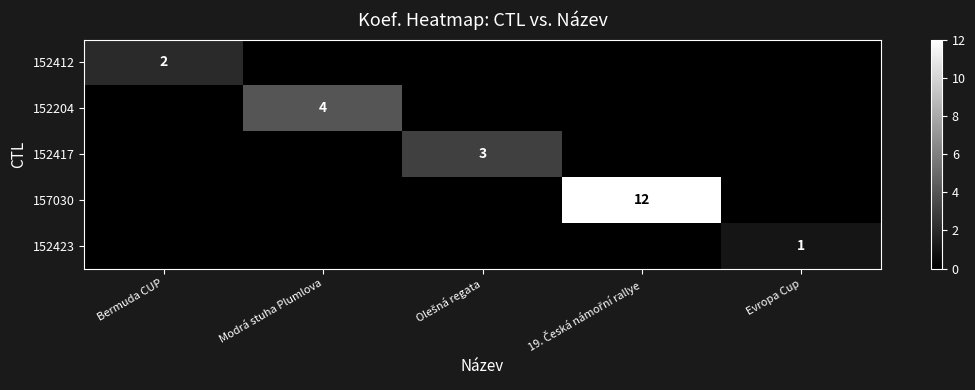

The 152412 series shows 2 at Bermuda CUP. True or false?

True